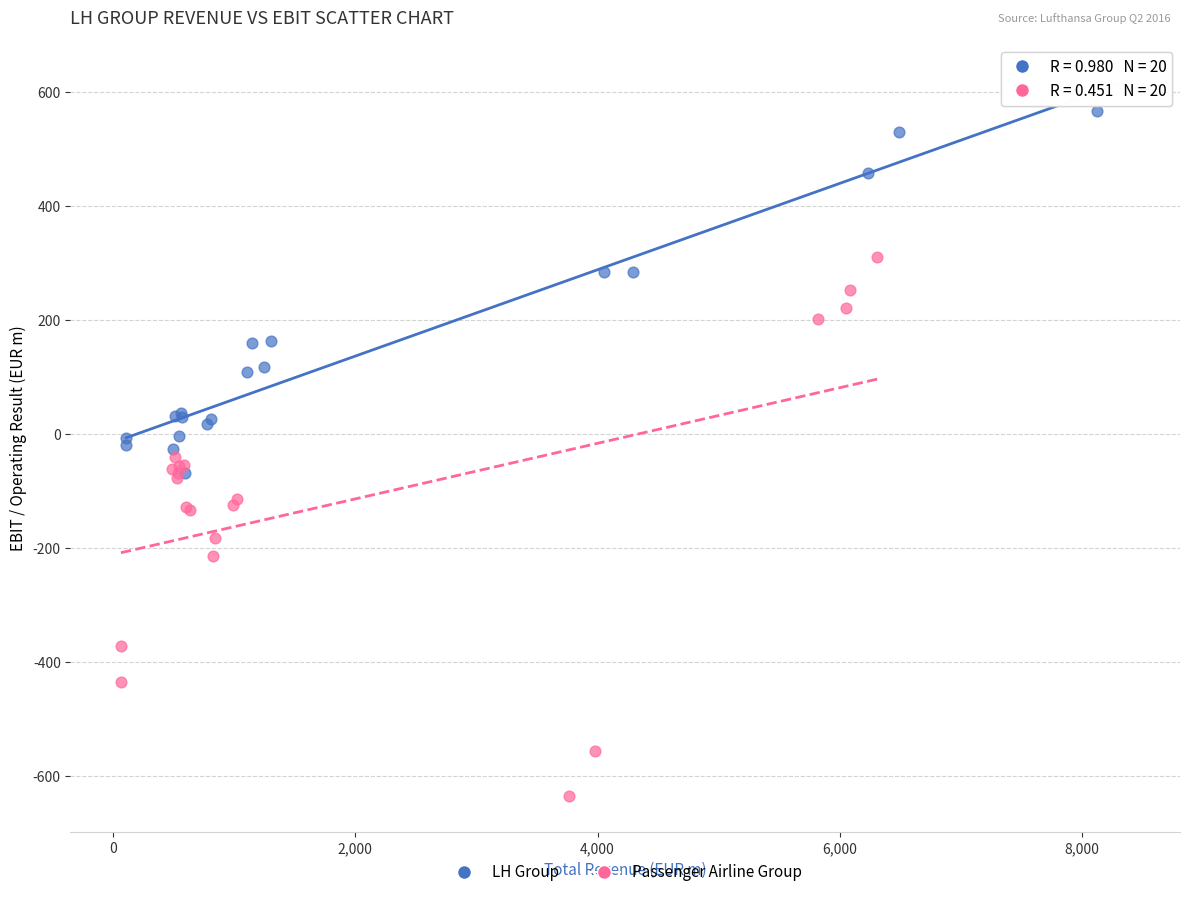

Which series contains the lowest Y value?

Passenger Airline Group